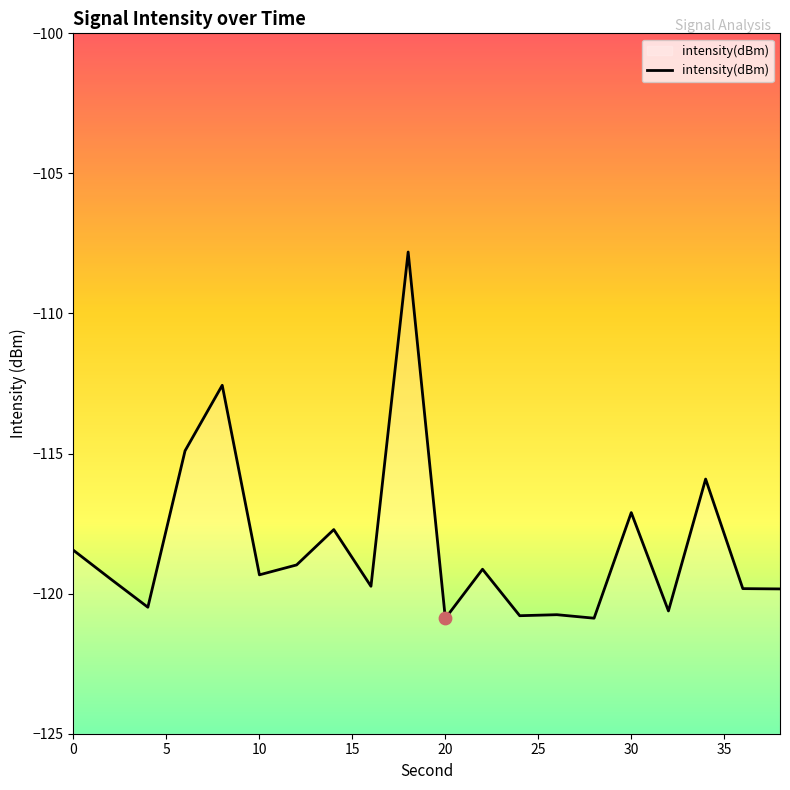

Between 24 and 32, which is larger?

32